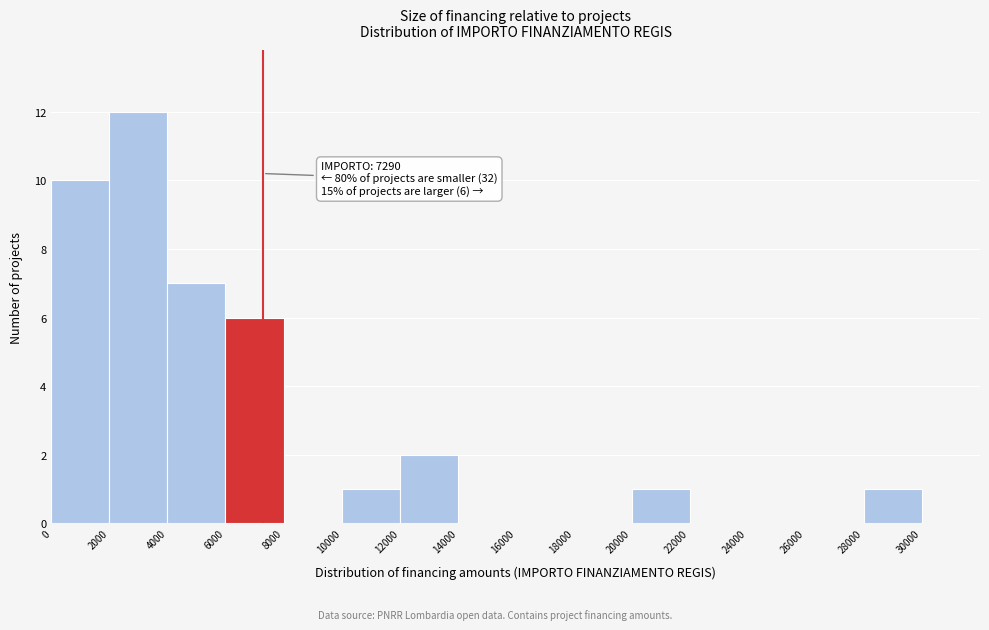

Over which range of the x-axis is the bar tallest?

2000 to 4000